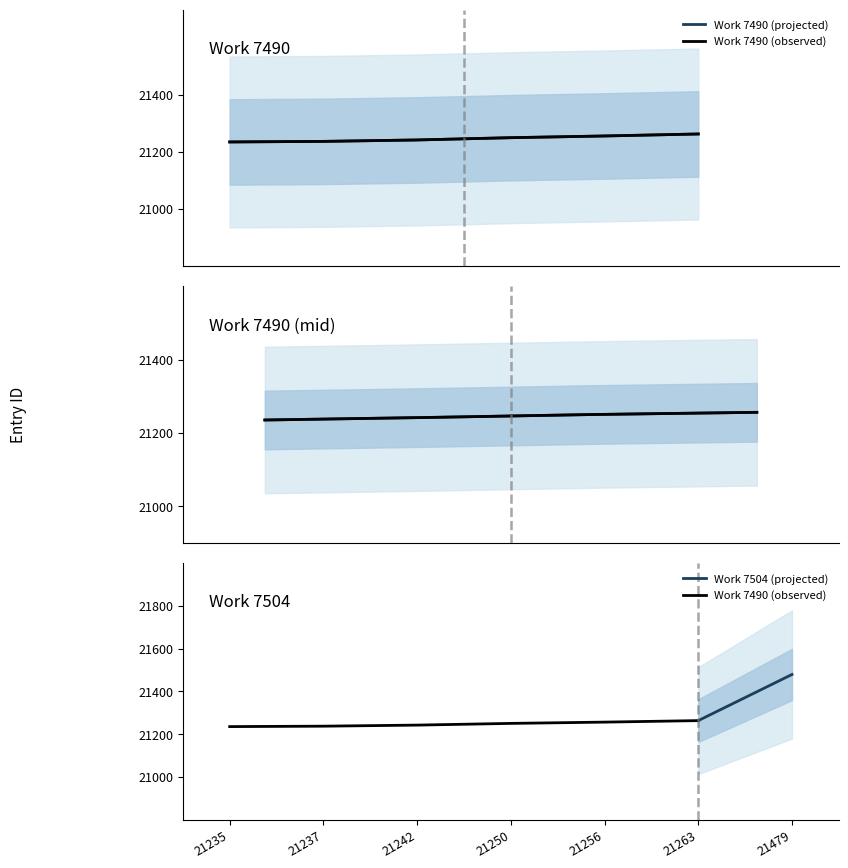

Rank the categories by value from highest to lowest.

21263, 21256, 21250, 21242, 21237, 21235